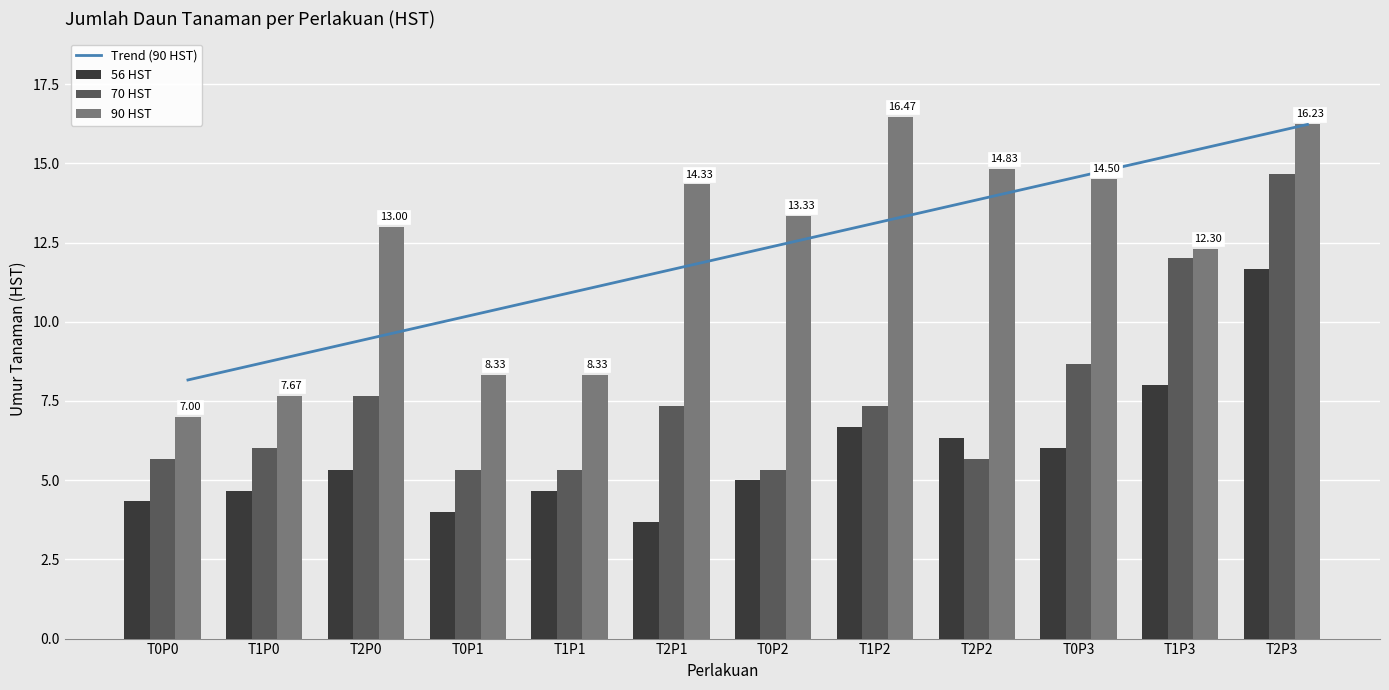

What is the lowest value of the 70 HST series?

5.3